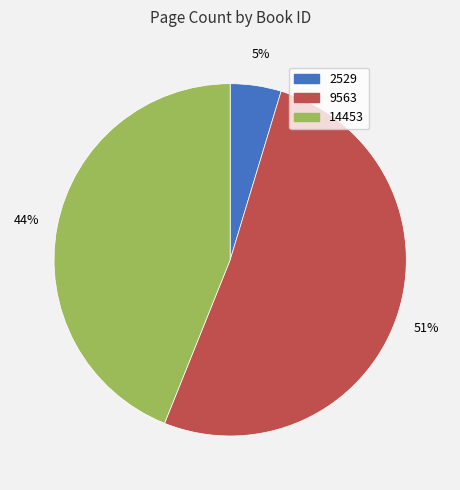

Between 9563 and 14453, which is larger?

9563